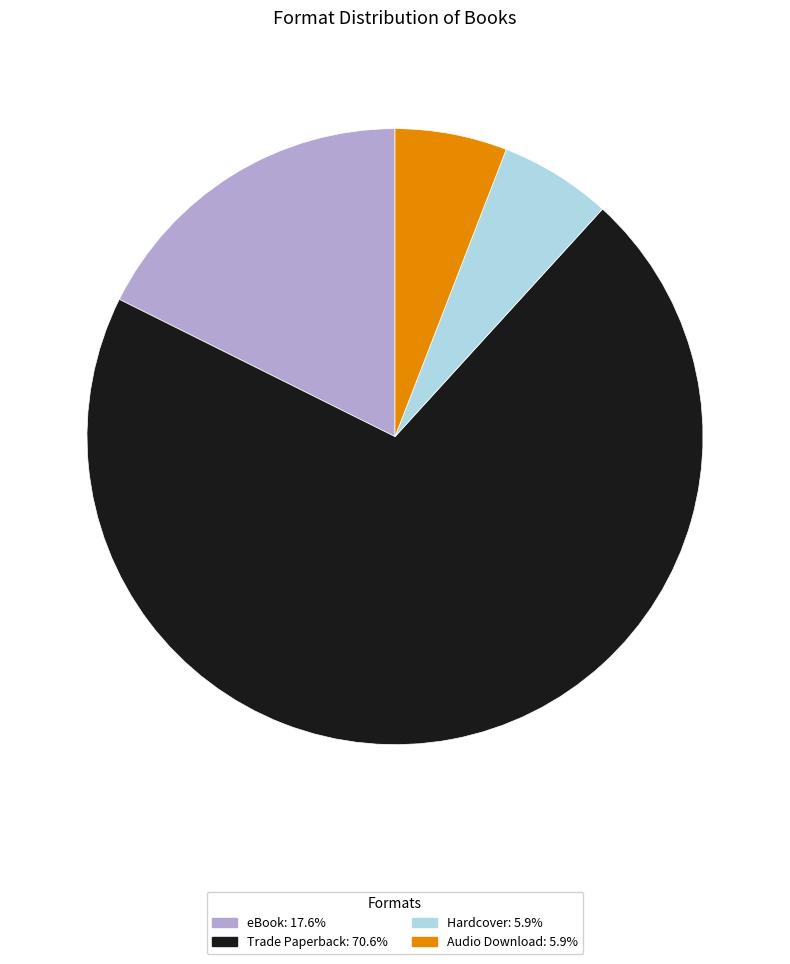

Between Trade Paperback and Hardcover, which is larger?

Trade Paperback